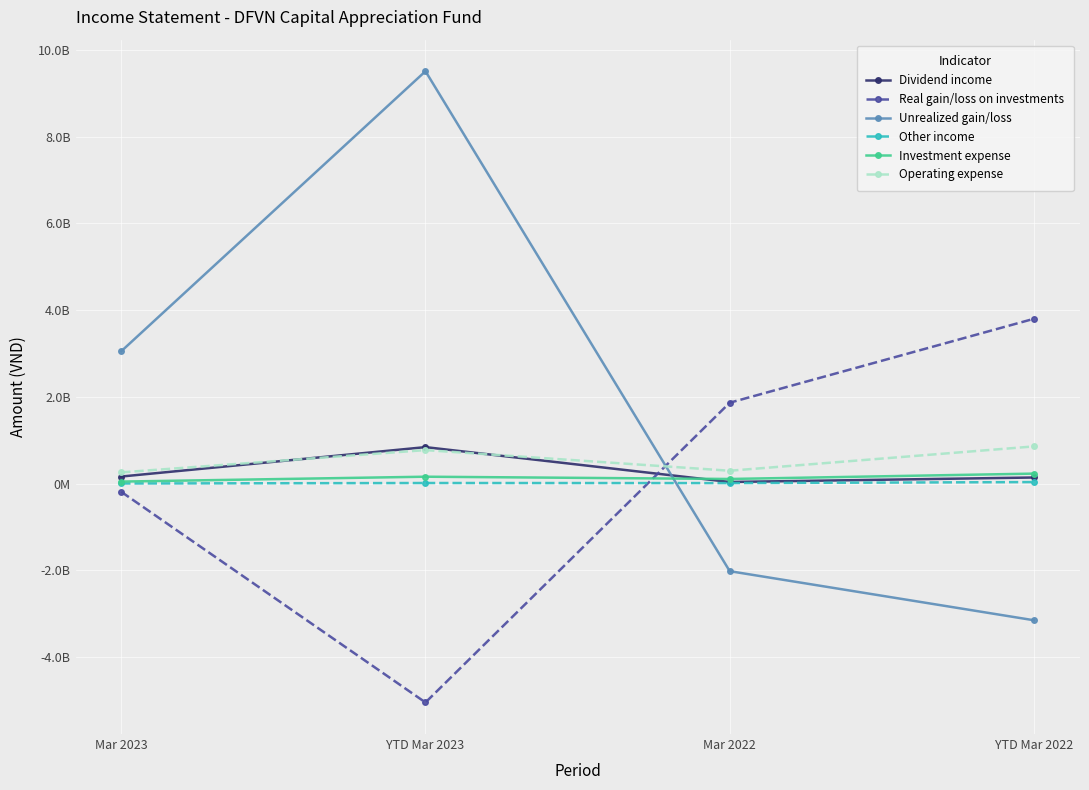

Is the value of Investment expense at Mar 2022 greater than the value of Real gain/loss on investments at YTD Mar 2022?

No